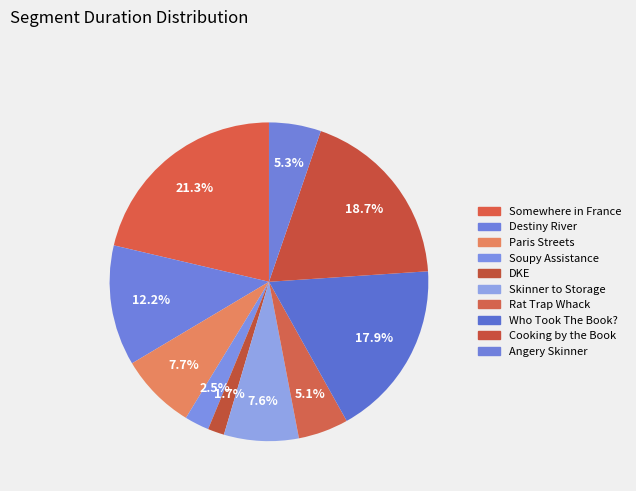

Rank the categories by value from lowest to highest.

DKE, Soupy Assistance, Rat Trap Whack, Angery Skinner, Skinner to Storage, Paris Streets, Destiny River, Who Took The Book?, Cooking by the Book, Somewhere in France